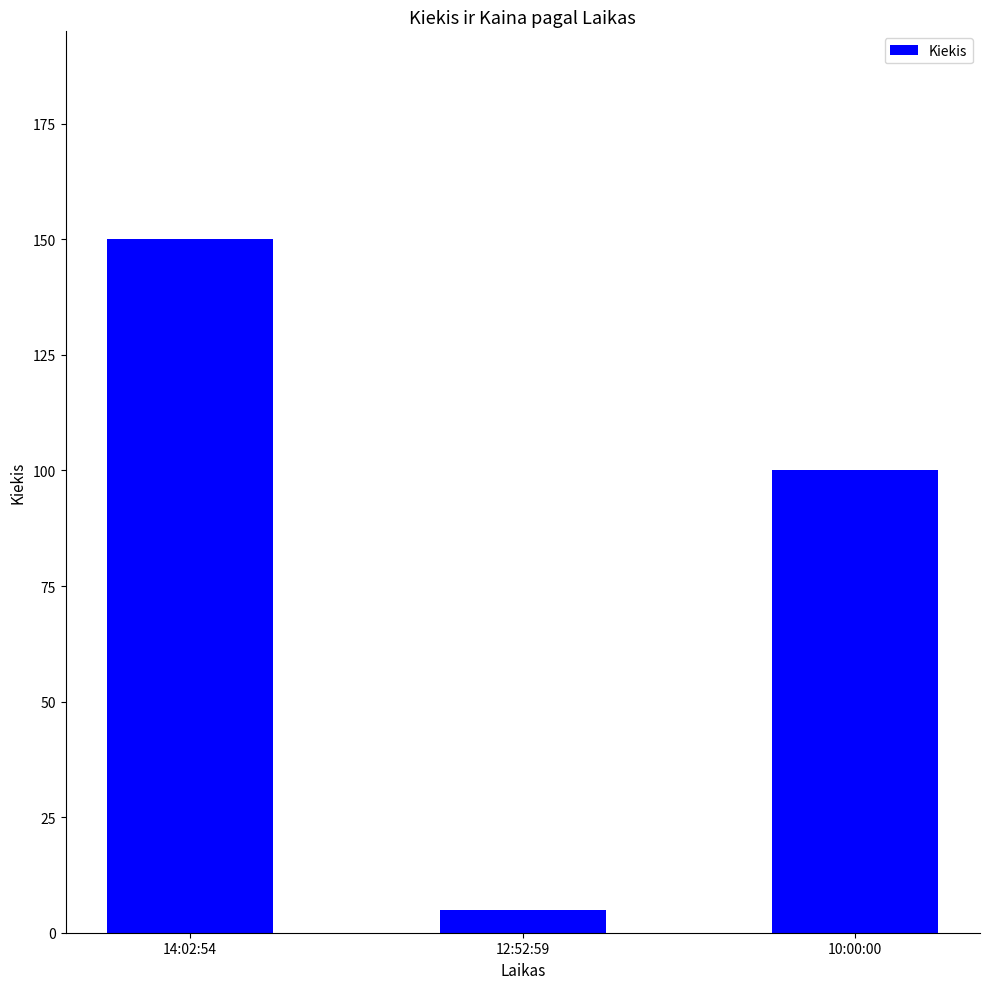

Reading left to right, list all the values displayed in this chart.

14:02:54=150	12:52:59=5	10:00:00=100